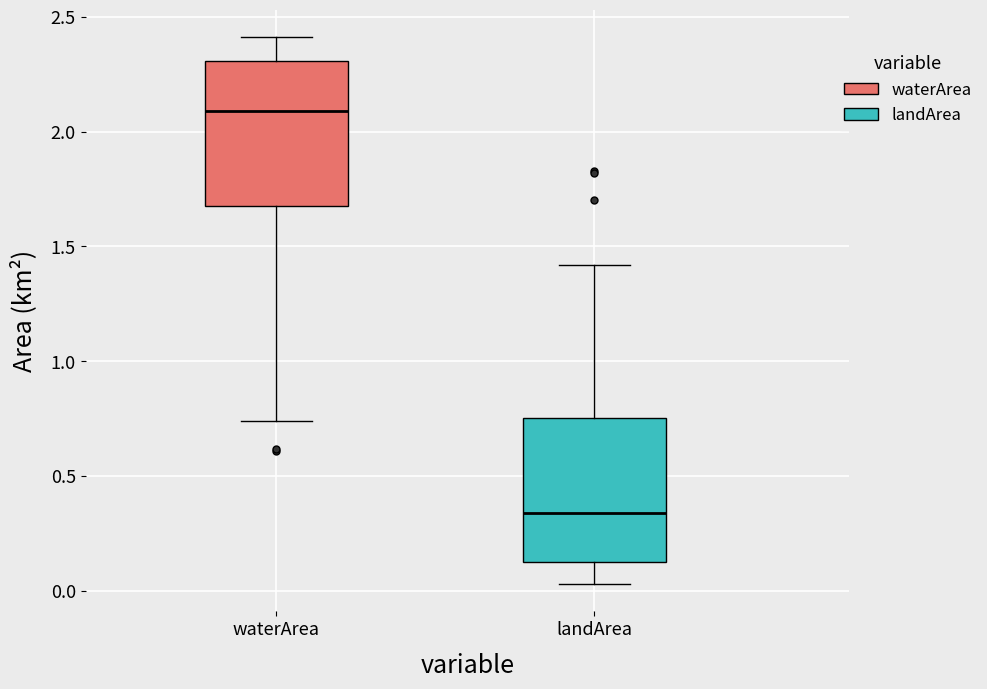

Which box has the lowest median line?

landArea